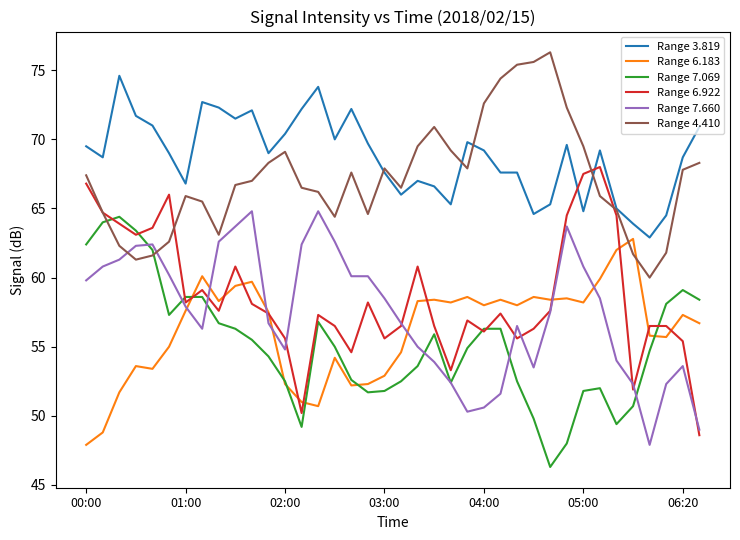

Which series has the largest total across all categories?

Range 3.819